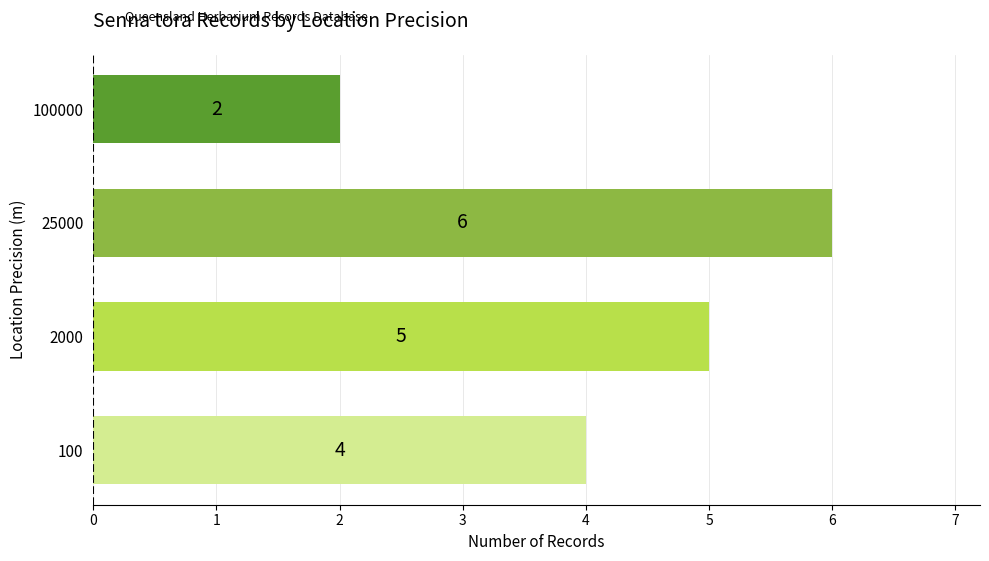

How many categories are shown in the chart?

4